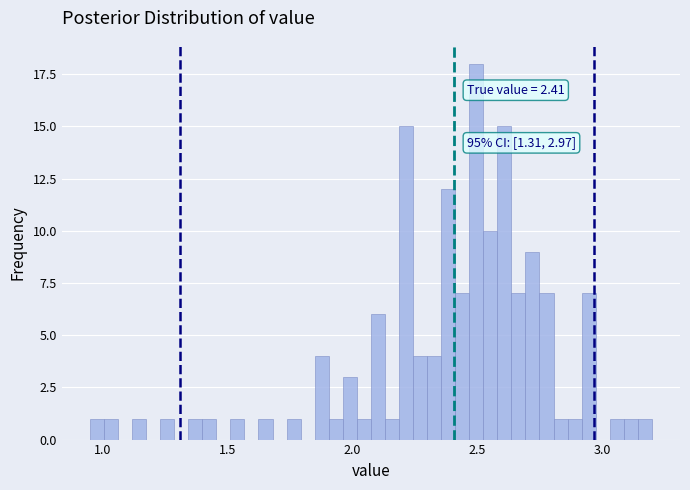

Around what value on the x-axis is the tallest bar? Give the approximate position of its centre, as read against the axis.

2.50